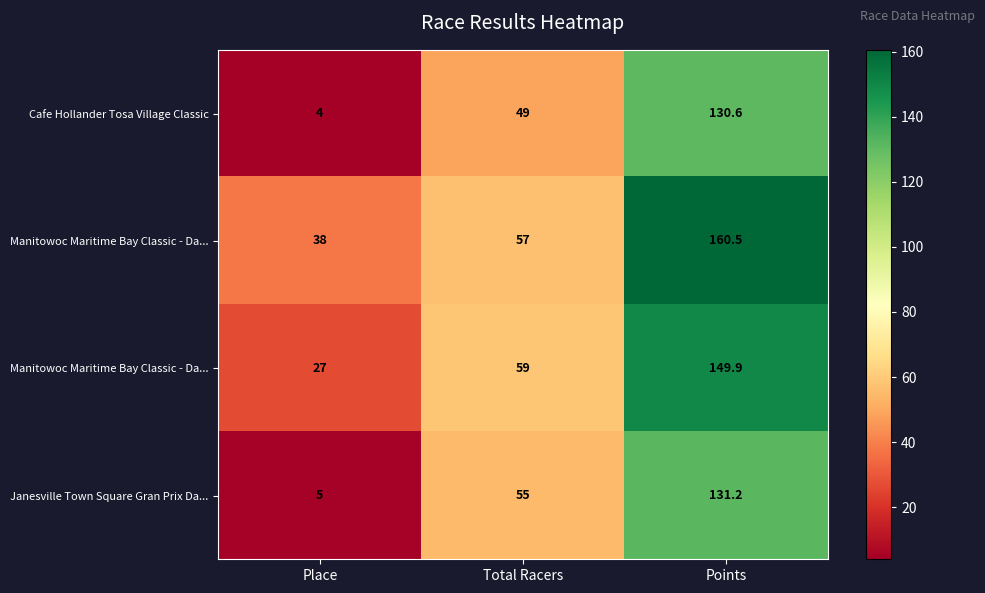

Which has a higher value, Points or Total Racers?

Points